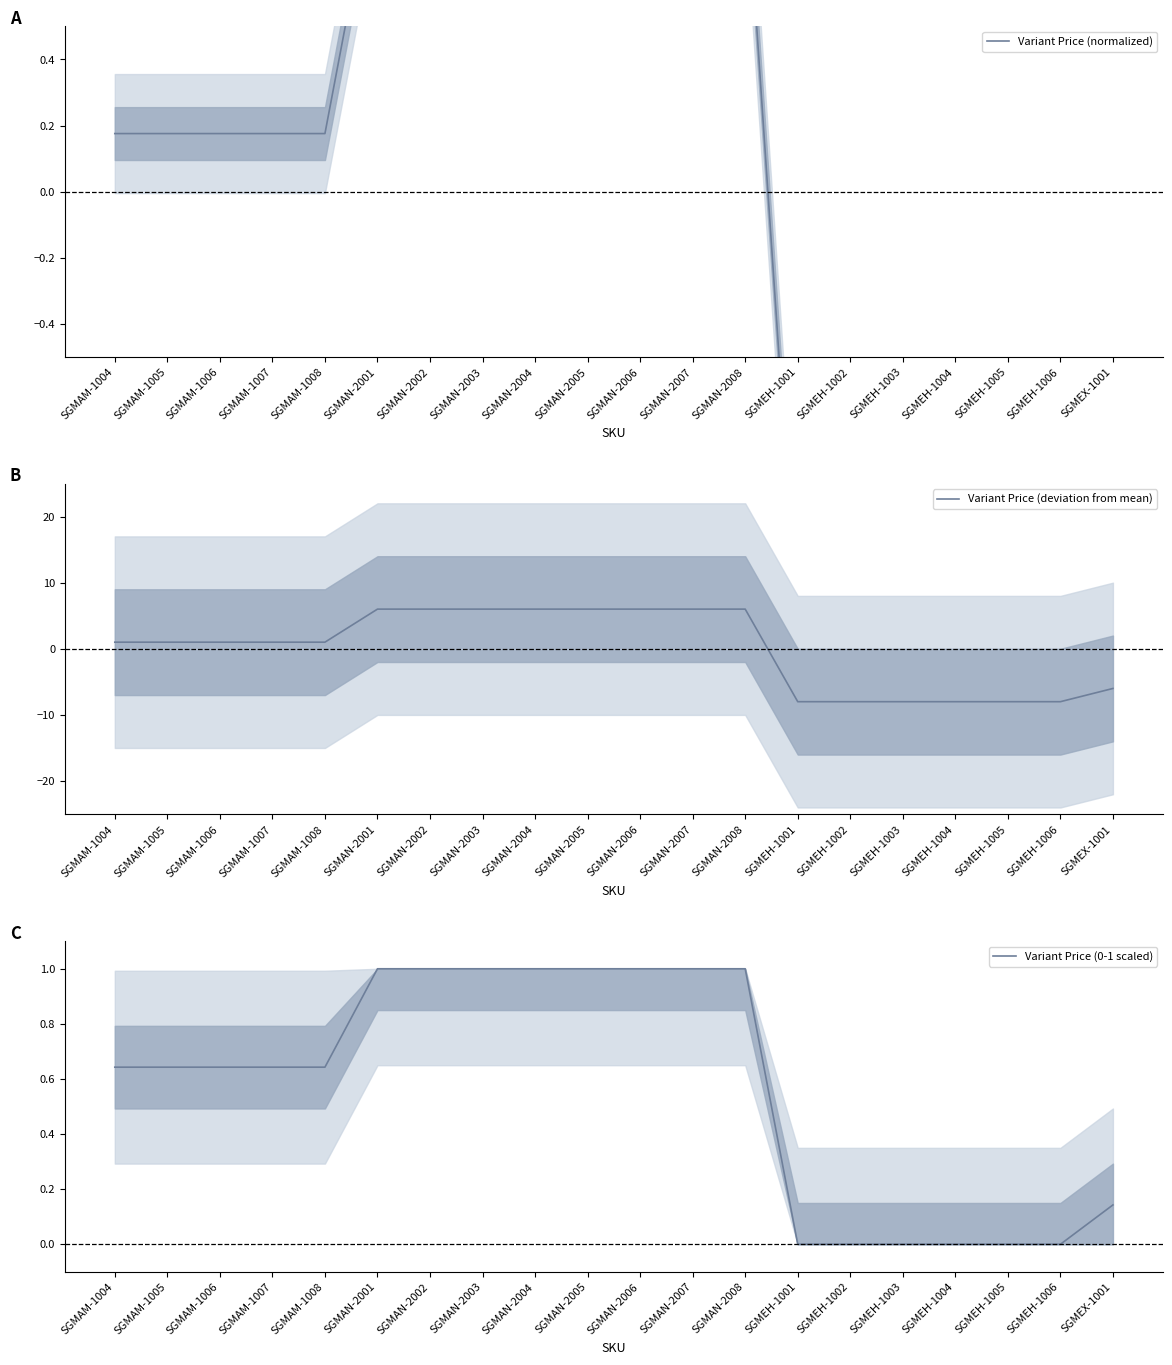

Is this an area chart (filled region under the line)?

No